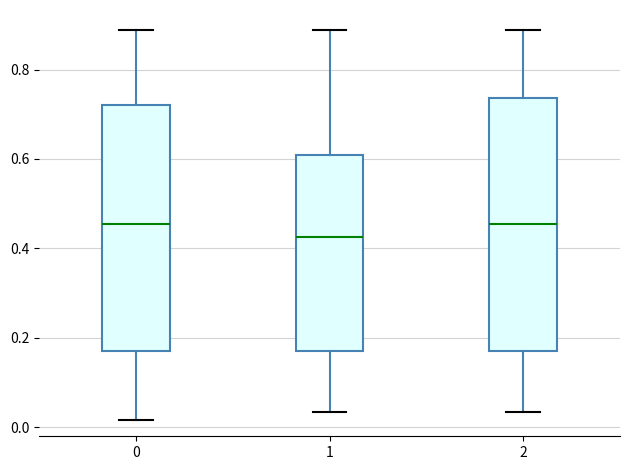

Where is the lower edge of the box at x = 0 on the y-axis? The values are not printed on the chart, so give them approximately, as read against the axis.

0.18